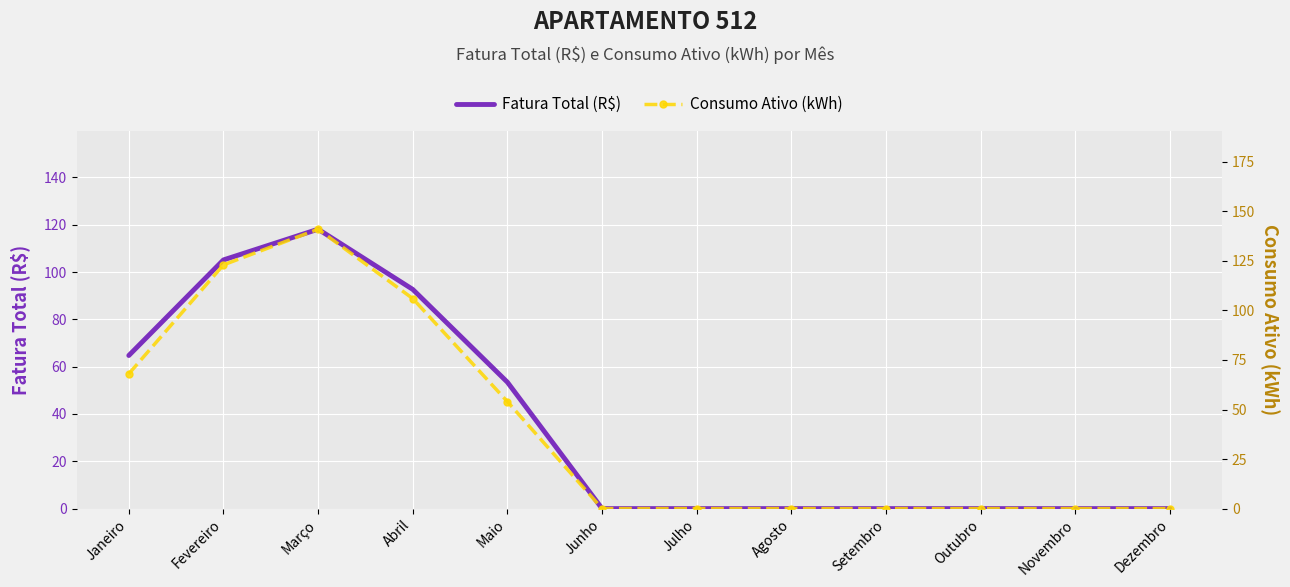

What is the label of the 10th point from the left?

Outubro